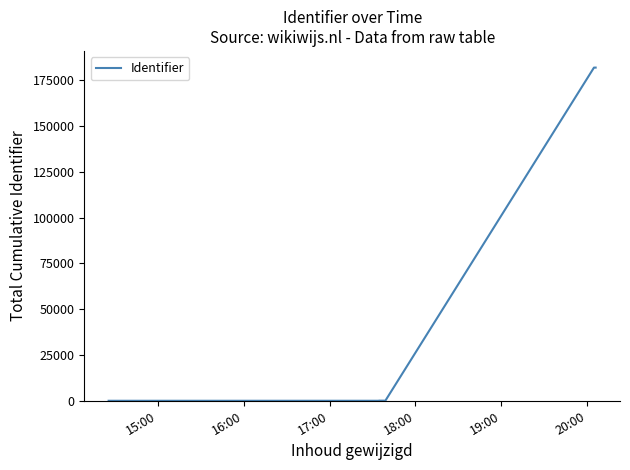

True or false: there are more than 1 points higher than both neighbors.

False